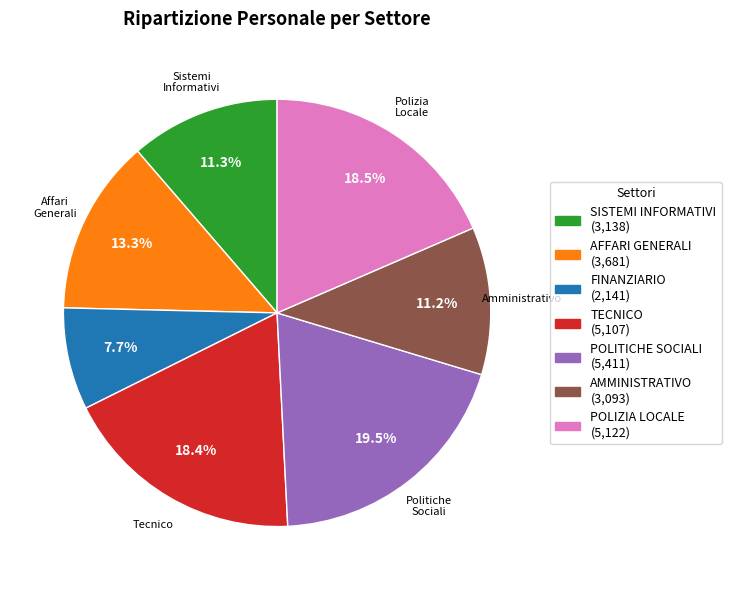

Is it true that FINANZIARIO is 1% of the pie?

False